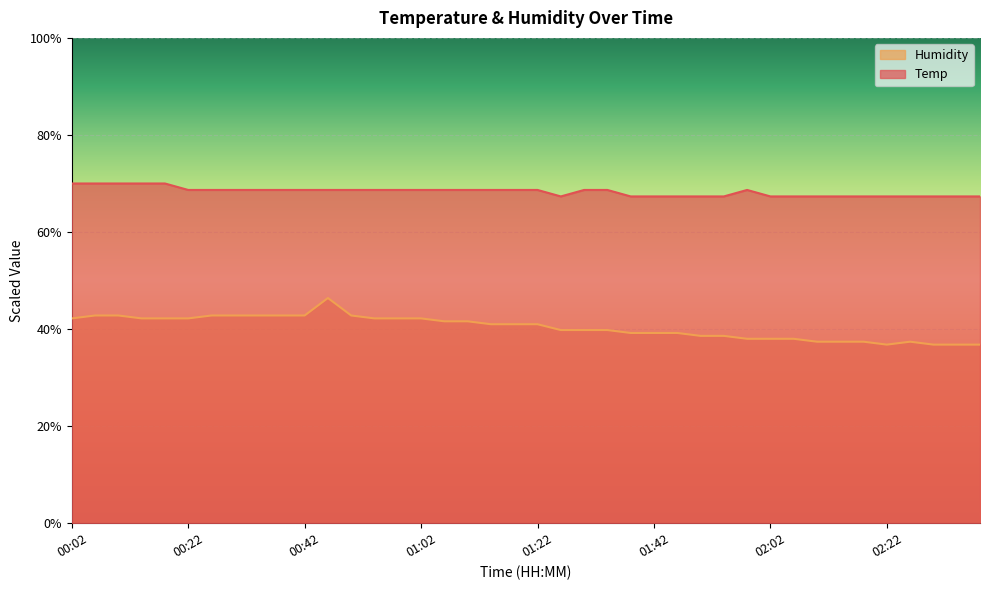

The Temp series shows 113.0 at 02:22. True or false?

False